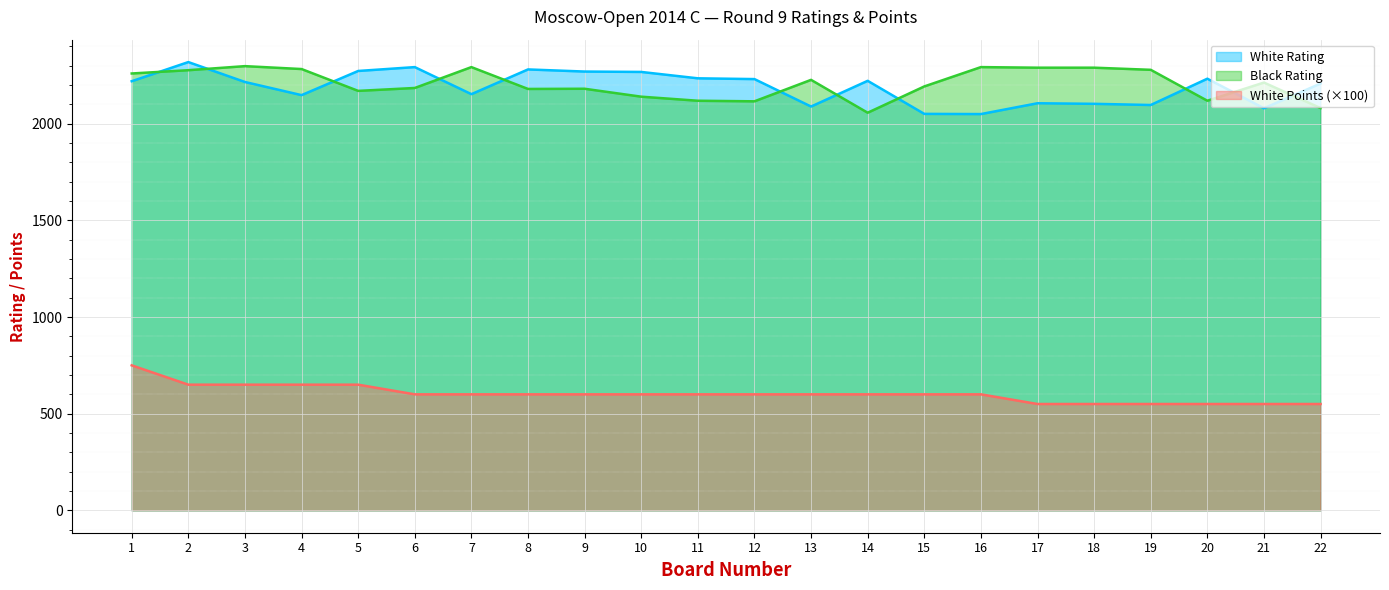

How many categories are shown in the chart?

22